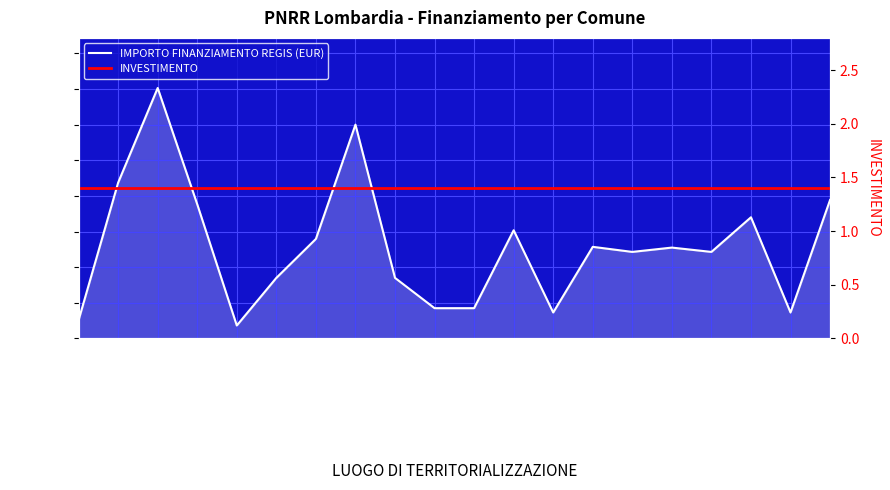

Reading right to left, extract all data points from this chart.

IMPORTO FINANZIAMENTO REGIS (EUR): BREME=7776.0	QUINTANO=1458.0	CETO=6804.0	MASLIANICO=4860.0	FIESCO=5103.0	VISTARINO=4860.0	OFFANENGO=5145.0	SAN GIACOMO DELLE SEGNATE=1458.0	INARZO=6075.0	CASALMORANO=1701.0	CASALE CREMASCO-VIDOLASCO=1701.0	SANGIANO=3402.0	BUSSERO=12005.0	PAGNONA=5589.0	BRENNA=3402.0	ZECCONE=729.0	FILIGHERA=7533.0	VILLA CORTESE=14063.0	GORNO=8748.0	VILLONGO=1029.0
INVESTIMENTO: BREME=1.4	QUINTANO=1.4	CETO=1.4	MASLIANICO=1.4	FIESCO=1.4	VISTARINO=1.4	OFFANENGO=1.4	SAN GIACOMO DELLE SEGNATE=1.4	INARZO=1.4	CASALMORANO=1.4	CASALE CREMASCO-VIDOLASCO=1.4	SANGIANO=1.4	BUSSERO=1.4	PAGNONA=1.4	BRENNA=1.4	ZECCONE=1.4	FILIGHERA=1.4	VILLA CORTESE=1.4	GORNO=1.4	VILLONGO=1.4